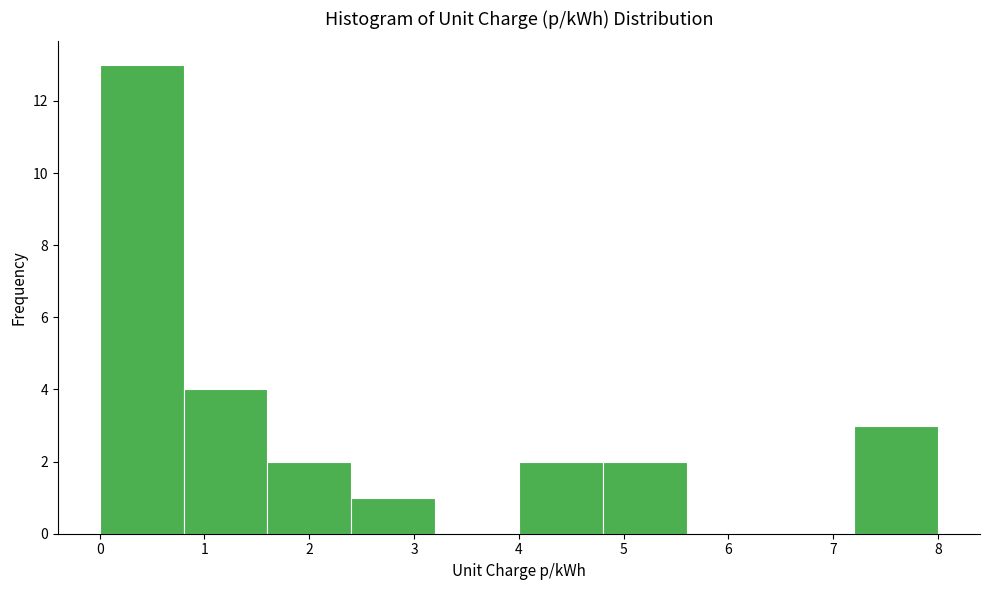

Reading left to right, transcribe this chart: for each bar, give the range it covers on the x-axis and its height. The values are not printed on the chart, so give them approximately, as read against the axis.

0.0 to 0.8: 13
0.8 to 1.6: 4
1.6 to 2.4: 2
2.4 to 3.2: 1
3.2 to 4.0: 0
4.0 to 4.8: 2
4.8 to 5.6: 2
5.6 to 6.4: 0
6.4 to 7.2: 0
7.2 to 8.0: 3